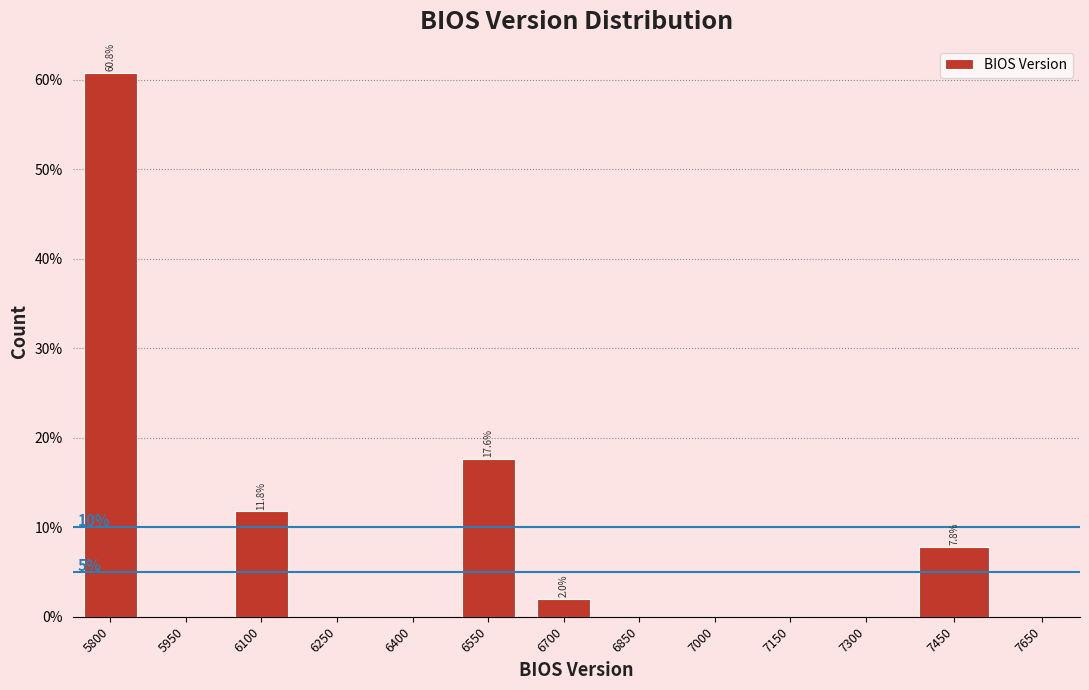

Are the bars horizontal?

No